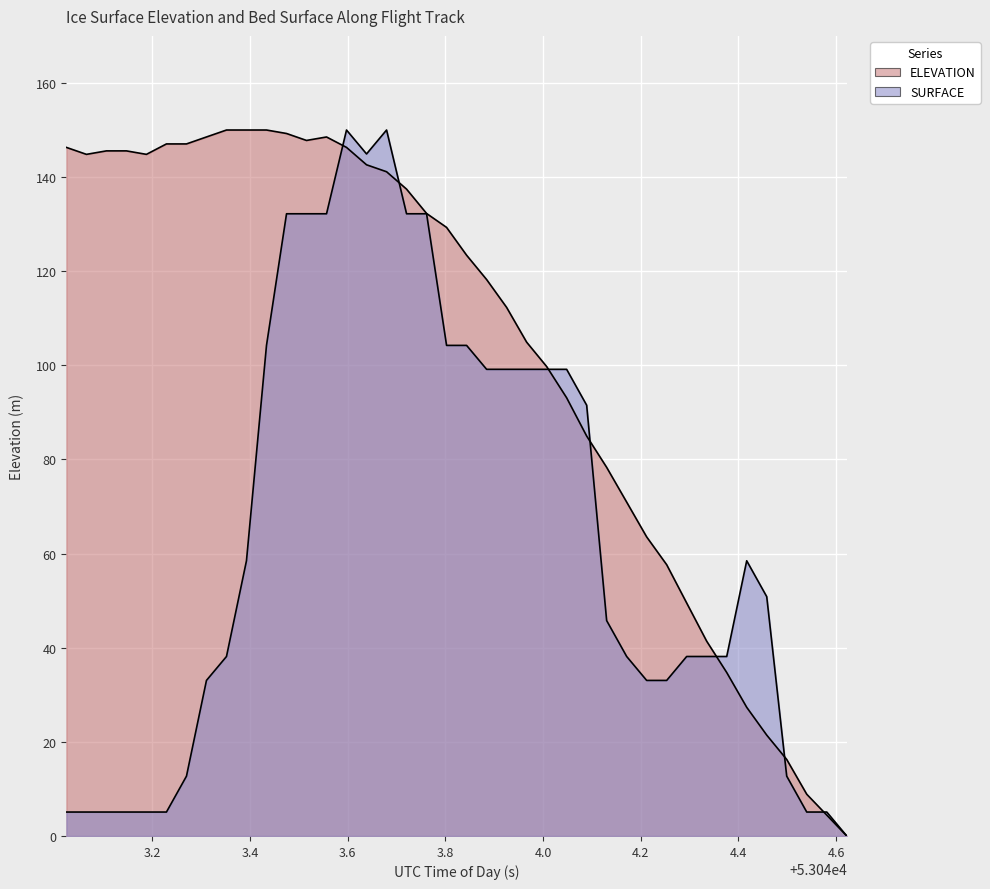

Reading right to left, list all the values displayed in this chart.

ELEVATION: 0.0	4.4	8.9	16.3	21.4	27.3	34.7	41.4	49.5	57.6	63.5	70.9	78.3	85.0	93.1	99.8	104.9	112.3	118.2	123.4	129.3	132.3	137.4	141.1	142.6	146.3	148.5	147.8	149.3	150.0	150.0	150.0	148.5	147.0	147.0	144.8	145.6	145.6	144.8	146.3
SURFACE: 0.0	5.1	5.1	12.7	50.8	58.5	38.1	38.1	38.1	33.1	33.1	38.1	45.8	91.5	99.2	99.2	99.2	99.2	99.2	104.2	104.2	132.2	132.2	150.0	144.9	150.0	132.2	132.2	132.2	104.2	58.5	38.1	33.1	12.7	5.1	5.1	5.1	5.1	5.1	5.1